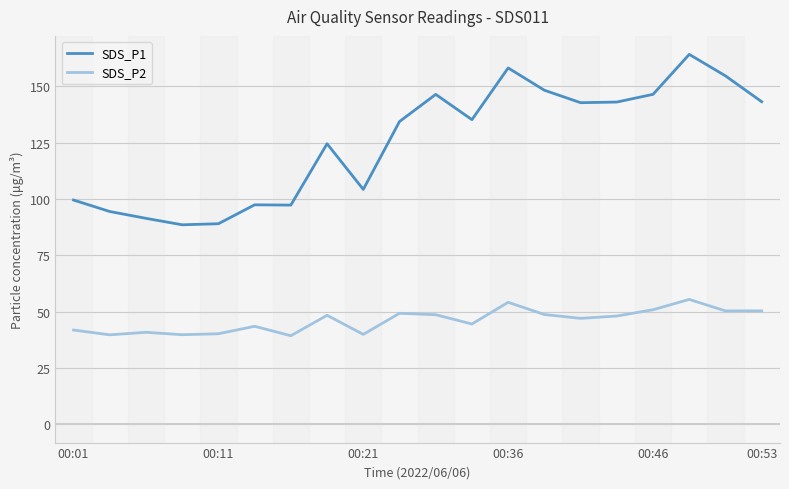

True or false: SDS_P2 has more than 0 interior local peaks.

True